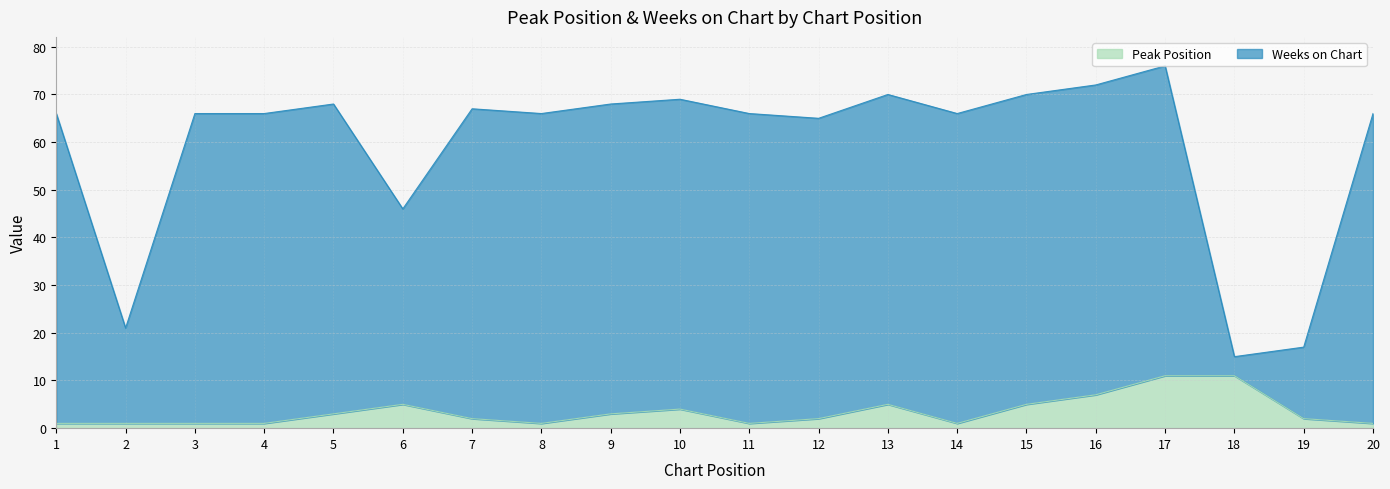

True or false: Peak Position has a value of 0 at 20.

False